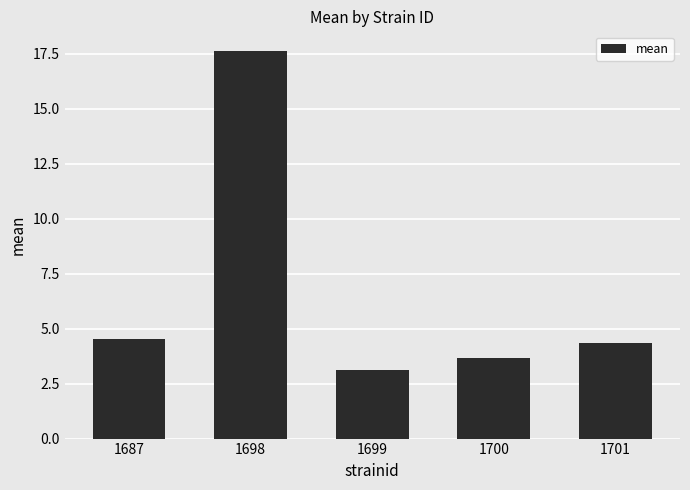

Reading right to left, transcribe all the data shown in this chart.

1701=4.4	1700=3.7	1699=3.1	1698=17.6	1687=4.5